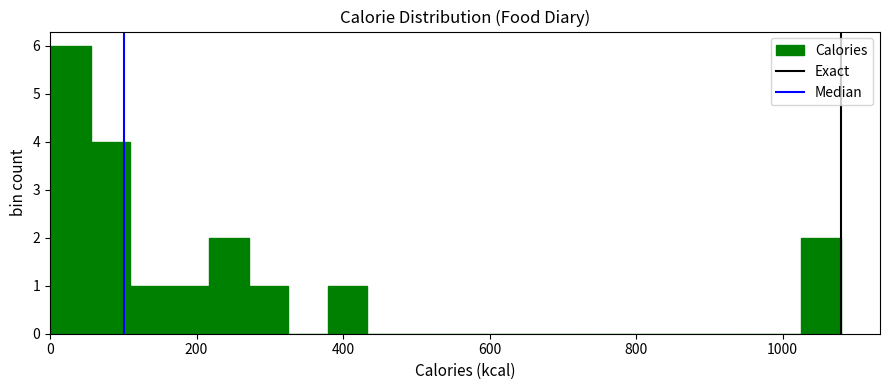

Around what value on the x-axis is the tallest bar? Give the approximate position of its centre, as read against the axis.

20